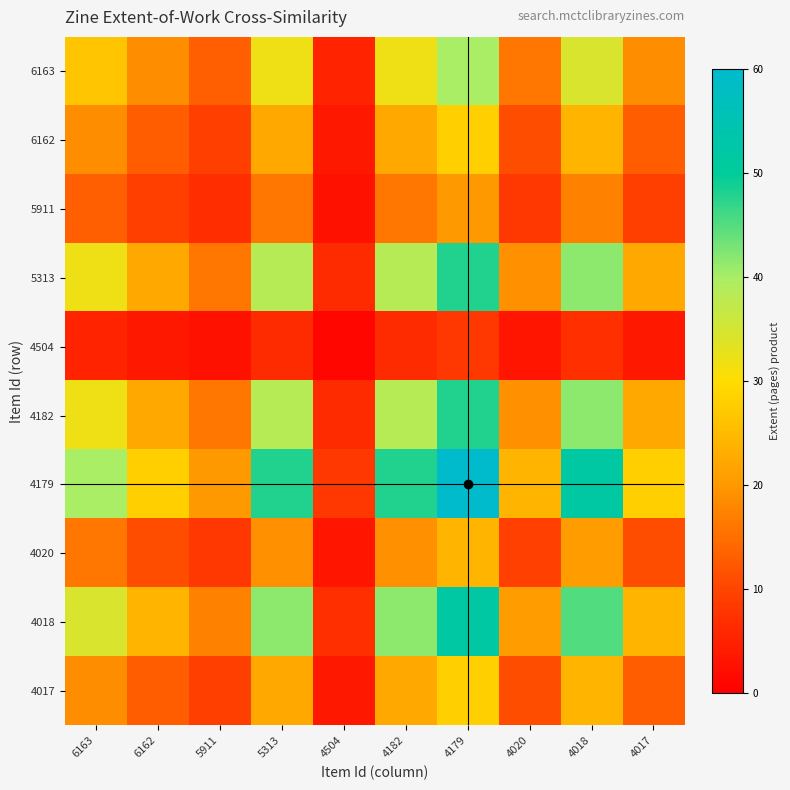

Reading left to right, extract all data points from this chart.

6163: 6163=26.7	6162=18.7	5911=13.3	5313=32.0	4504=5.3	4182=32.0	4179=40.0	4020=16.0	4018=34.7	4017=18.7
6162: 6163=18.7	6162=13.1	5911=9.3	5313=22.4	4504=3.7	4182=22.4	4179=28.0	4020=11.2	4018=24.3	4017=13.1
5911: 6163=13.3	6162=9.3	5911=6.7	5313=16.0	4504=2.7	4182=16.0	4179=20.0	4020=8.0	4018=17.3	4017=9.3
5313: 6163=32.0	6162=22.4	5911=16.0	5313=38.4	4504=6.4	4182=38.4	4179=48.0	4020=19.2	4018=41.6	4017=22.4
4504: 6163=5.3	6162=3.7	5911=2.7	5313=6.4	4504=1.1	4182=6.4	4179=8.0	4020=3.2	4018=6.9	4017=3.7
4182: 6163=32.0	6162=22.4	5911=16.0	5313=38.4	4504=6.4	4182=38.4	4179=48.0	4020=19.2	4018=41.6	4017=22.4
4179: 6163=40.0	6162=28.0	5911=20.0	5313=48.0	4504=8.0	4182=48.0	4179=60.0	4020=24.0	4018=52.0	4017=28.0
4020: 6163=16.0	6162=11.2	5911=8.0	5313=19.2	4504=3.2	4182=19.2	4179=24.0	4020=9.6	4018=20.8	4017=11.2
4018: 6163=34.7	6162=24.3	5911=17.3	5313=41.6	4504=6.9	4182=41.6	4179=52.0	4020=20.8	4018=45.1	4017=24.3
4017: 6163=18.7	6162=13.1	5911=9.3	5313=22.4	4504=3.7	4182=22.4	4179=28.0	4020=11.2	4018=24.3	4017=13.1